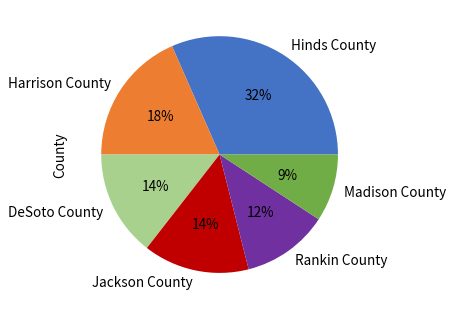

To the nearest percent, what is the average slice percentage?

17%